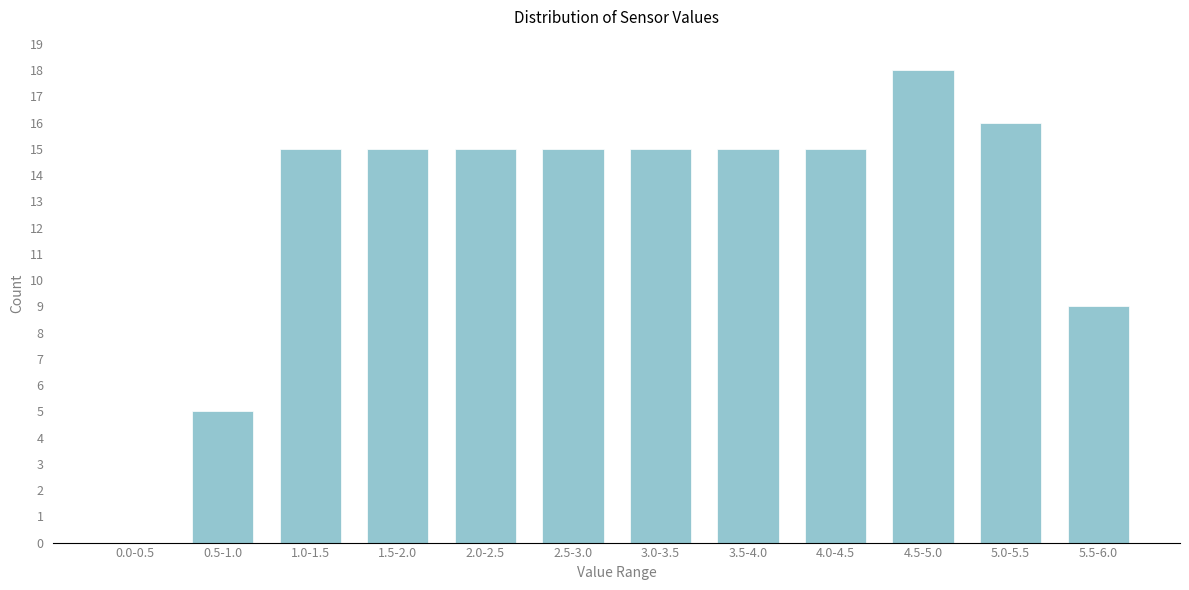

Reading left to right, transcribe all the data shown in this chart.

0.0-0.5=0	0.5-1.0=5	1.0-1.5=15	1.5-2.0=15	2.0-2.5=15	2.5-3.0=15	3.0-3.5=15	3.5-4.0=15	4.0-4.5=15	4.5-5.0=18	5.0-5.5=16	5.5-6.0=9